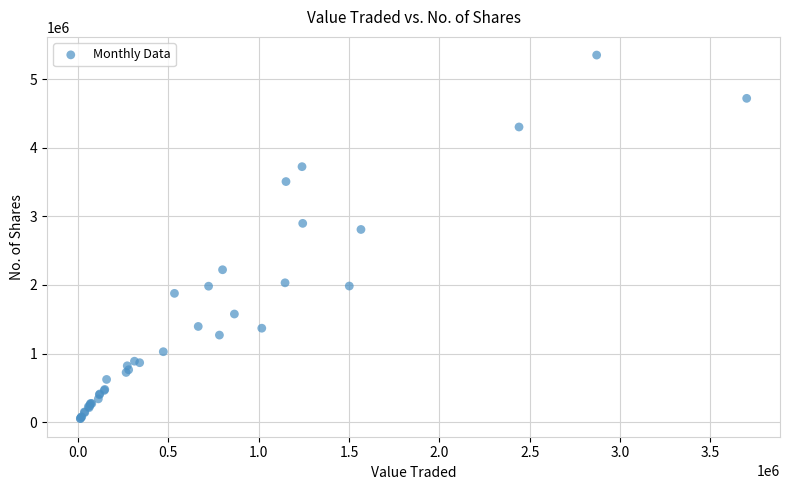

What Y value in the scatter plot is closest to 2702860?

2809932